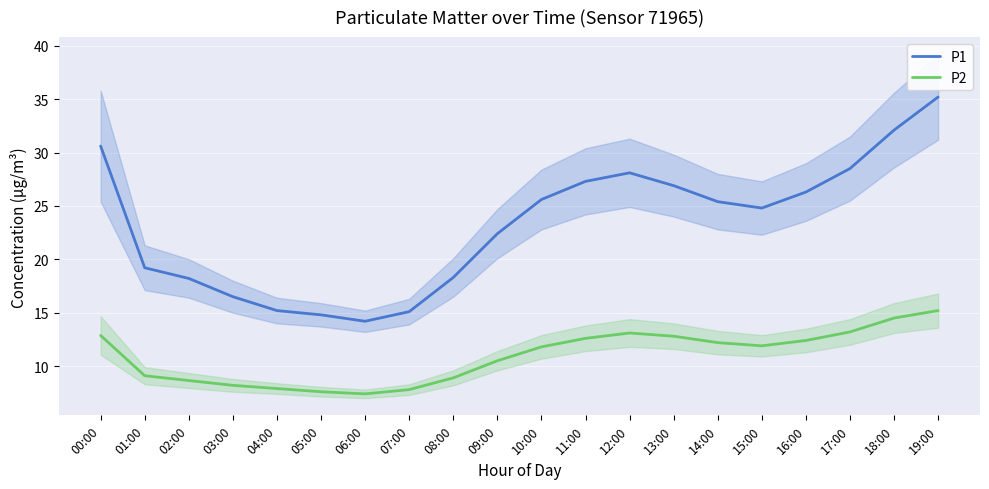

What is the label of the 6th point from the left?

05:00